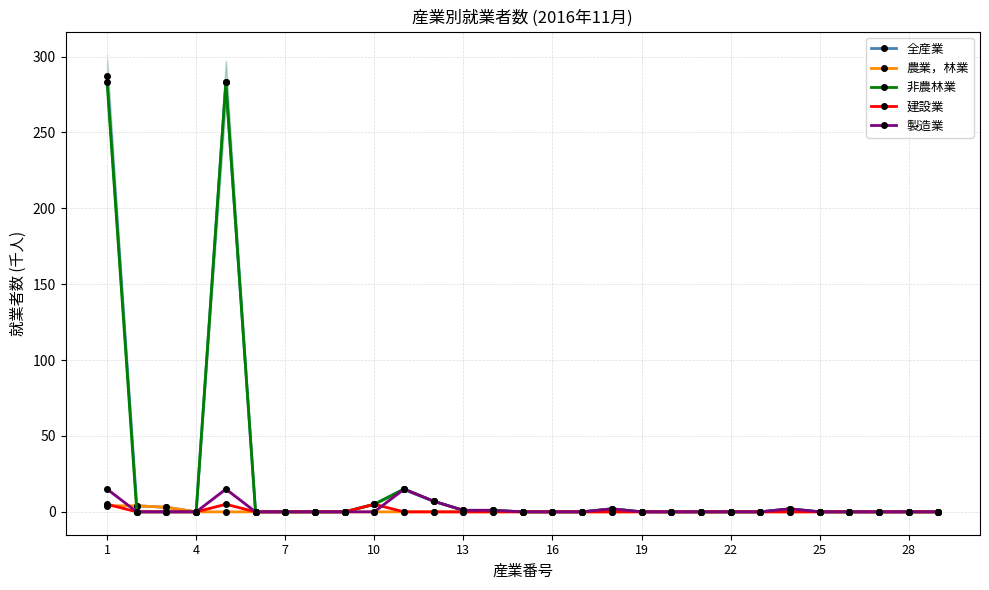

True or false: 農業，林業 has more than 2 points higher than both neighbors.

False